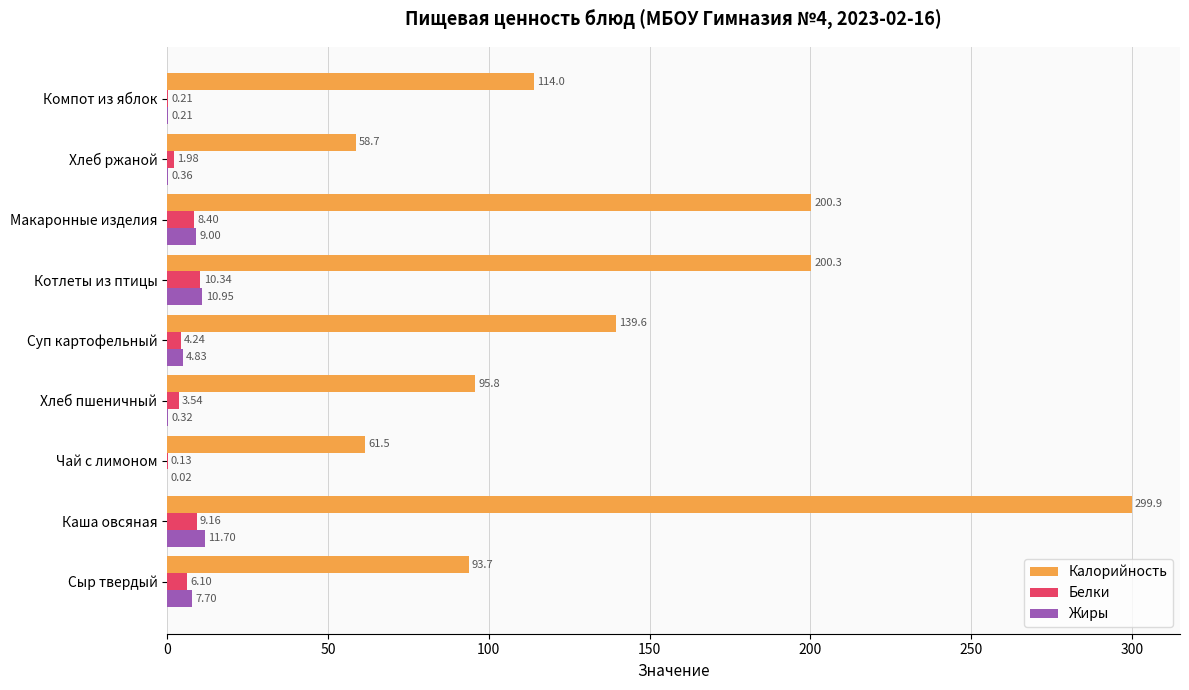

What are all the series names shown in the legend?

Калорийность, Белки, Жиры